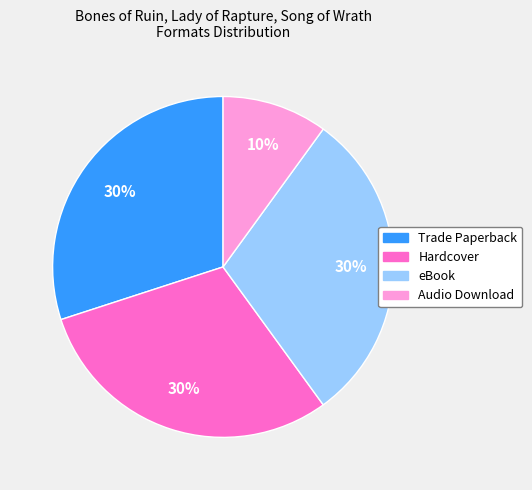

True or false: Trade Paperback accounts for 16% of the total.

False